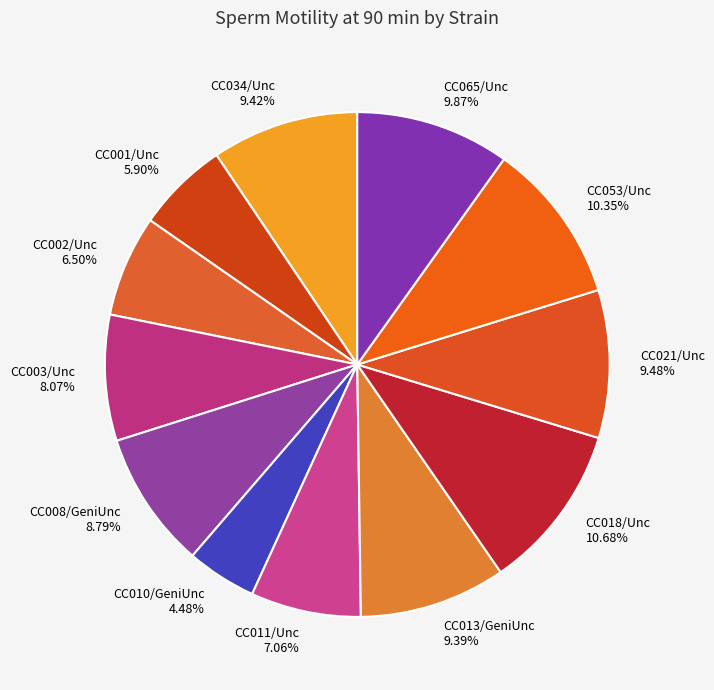

Which has a higher value, CC010/GeniUnc or CC053/Unc?

CC053/Unc